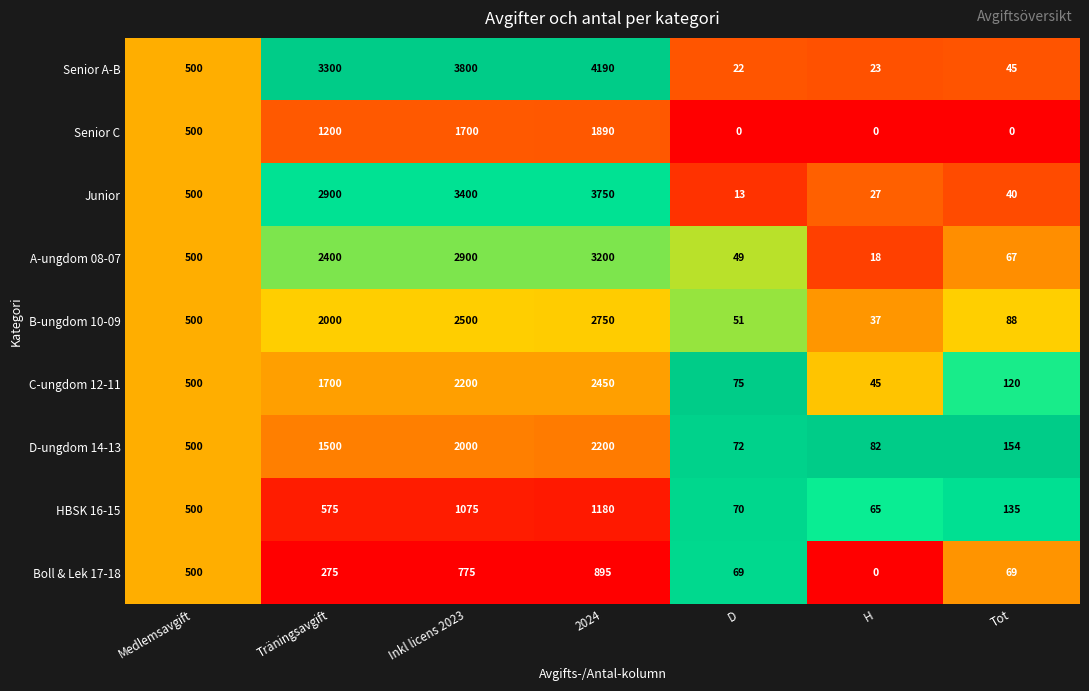

What is the difference between the D-ungdom 14-13 values at D and Tot?

82